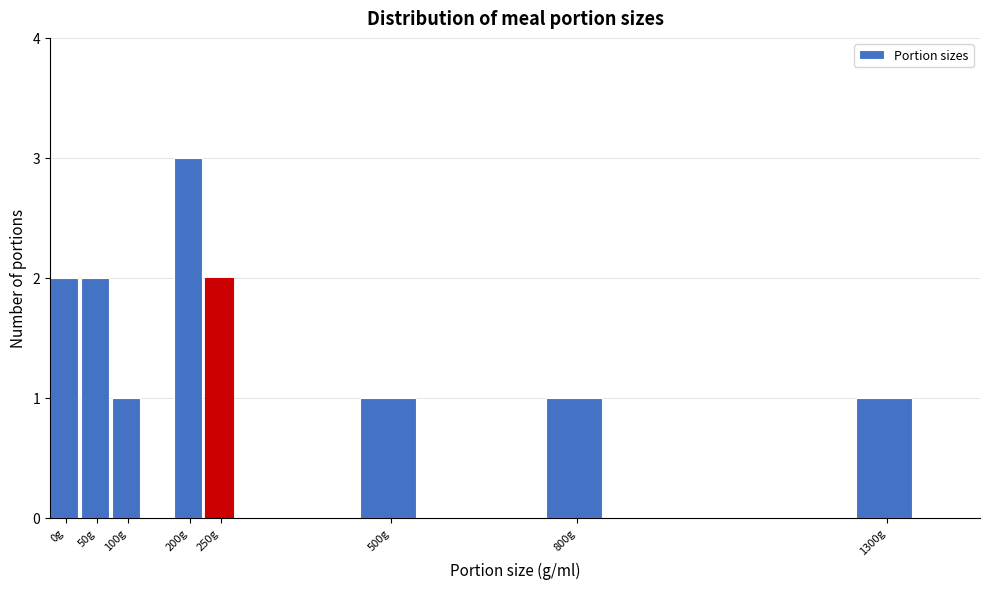

Reading left to right, what are all the values shown in this chart?

0g=2	50g=2	100g=1	200g=3	250g=2	500g=1	800g=1	1300g=1